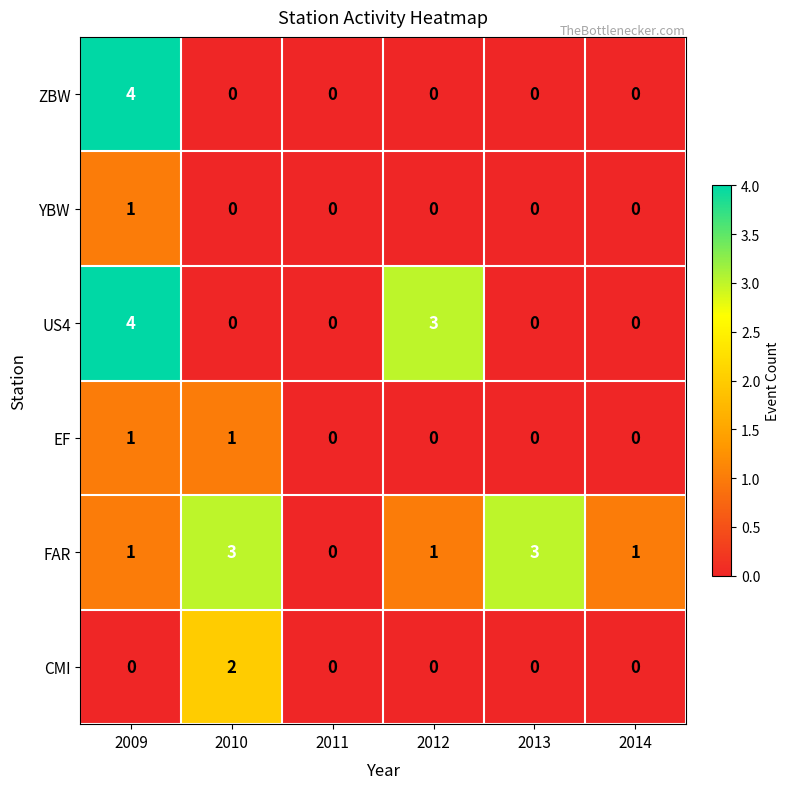

What is the difference between the maximum and second lowest values in the US4 series?

4